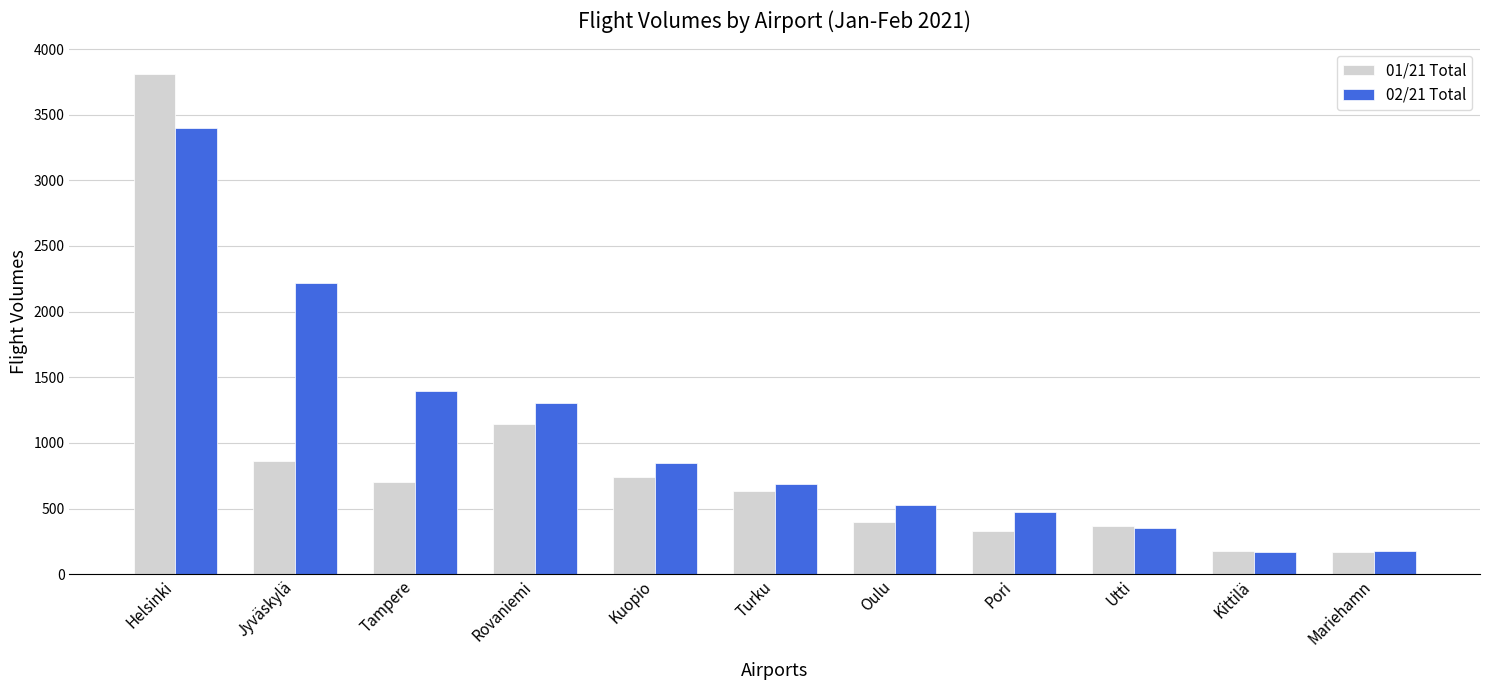

Which series has the largest range (max minus min)?

01/21 Total